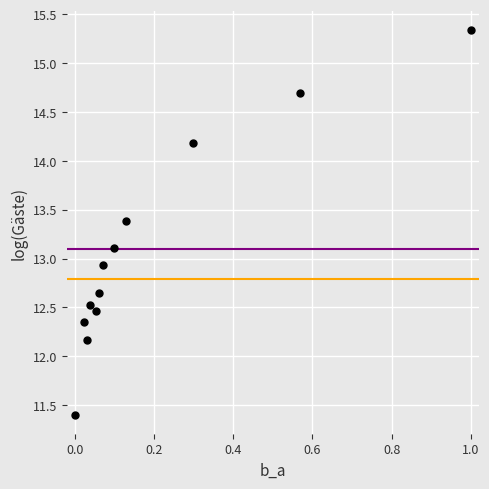

What is the average Y value?

13.1